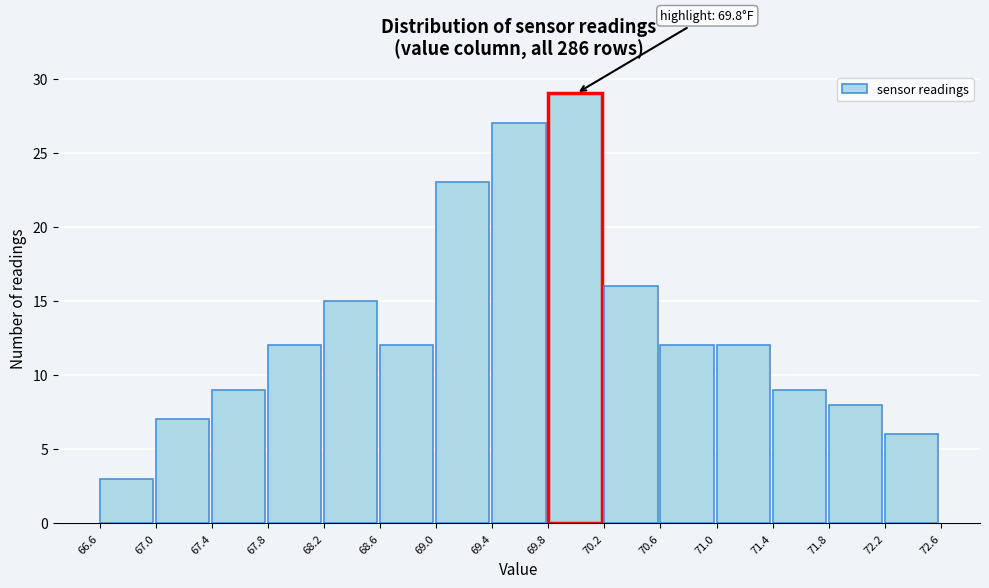

Over which range of the x-axis is the bar tallest?

69.8 to 70.2